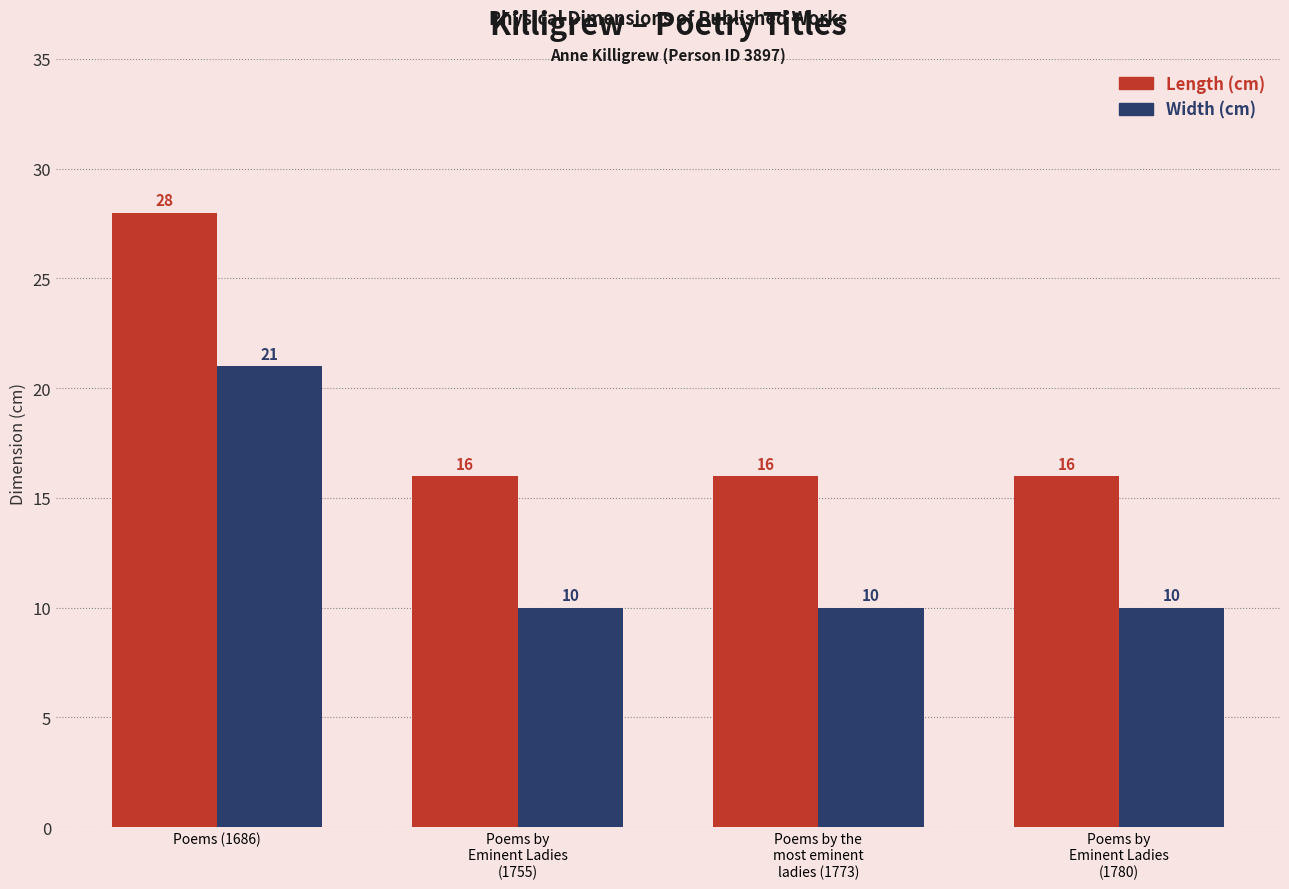

At which category is the sum across all series the highest?

Poems (1686)